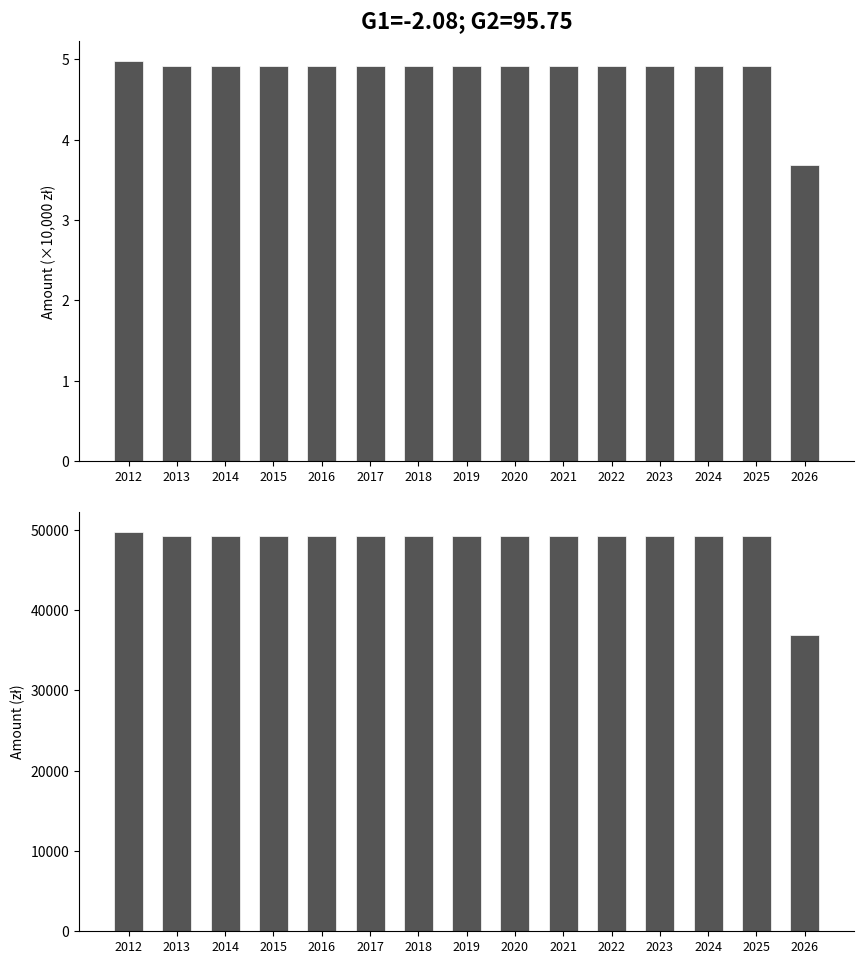

What is the greatest value displayed?

49749